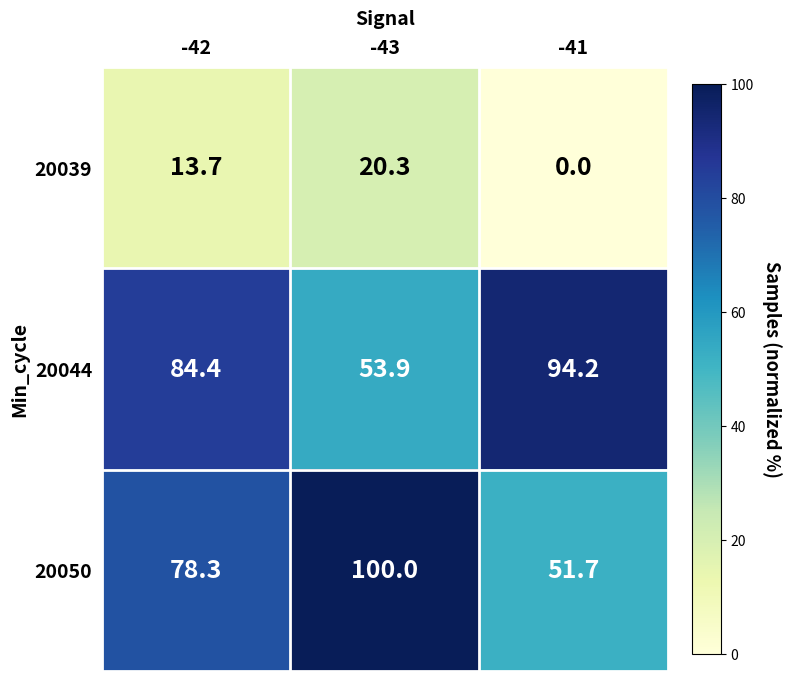

How many values in the 20044 series exceed 84?

2